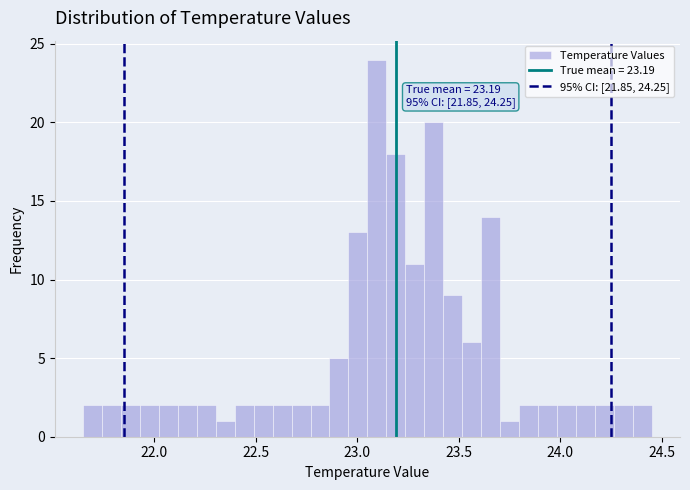

Read against the x-axis, roughly where is the centre of the tallest bar?

23.10